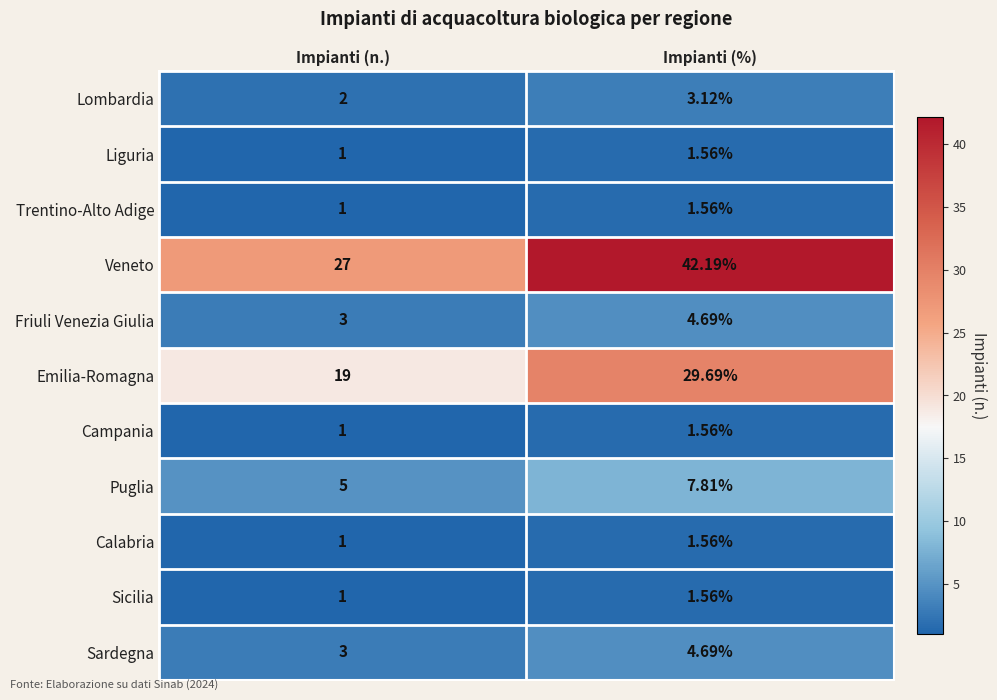

Which series changed the most between Impianti (n.) and Impianti (%)?

Veneto